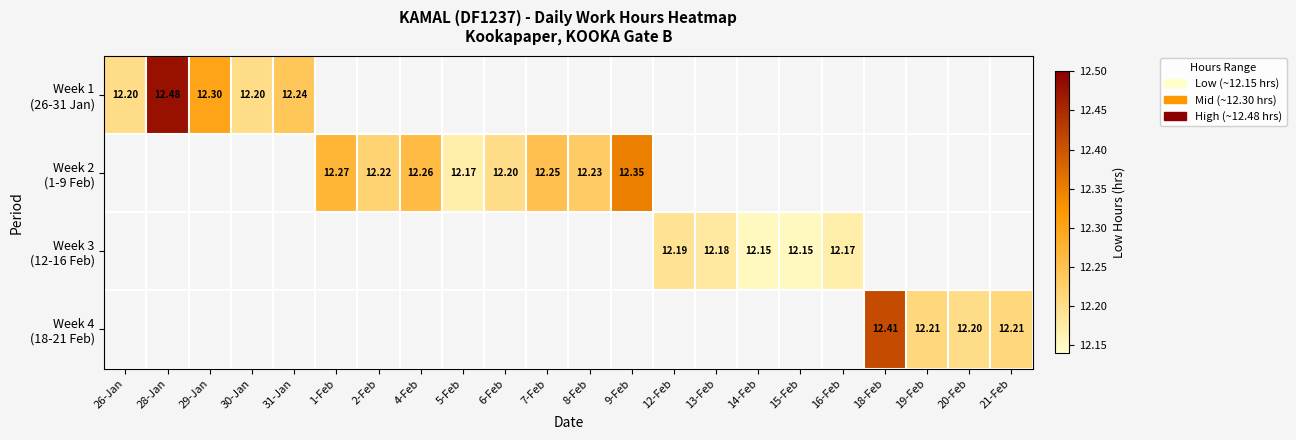

How many series are shown in this chart?

4